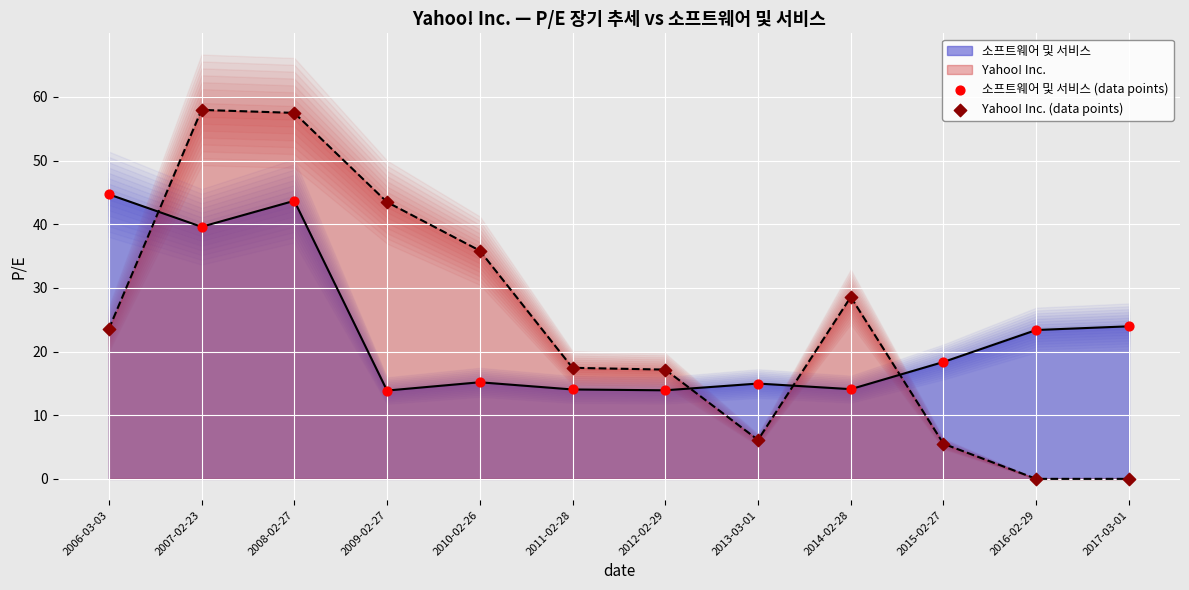

Which series ends up on top after the final intersection of Yahoo! Inc. and 소프트웨어 및 서비스?

소프트웨어 및 서비스